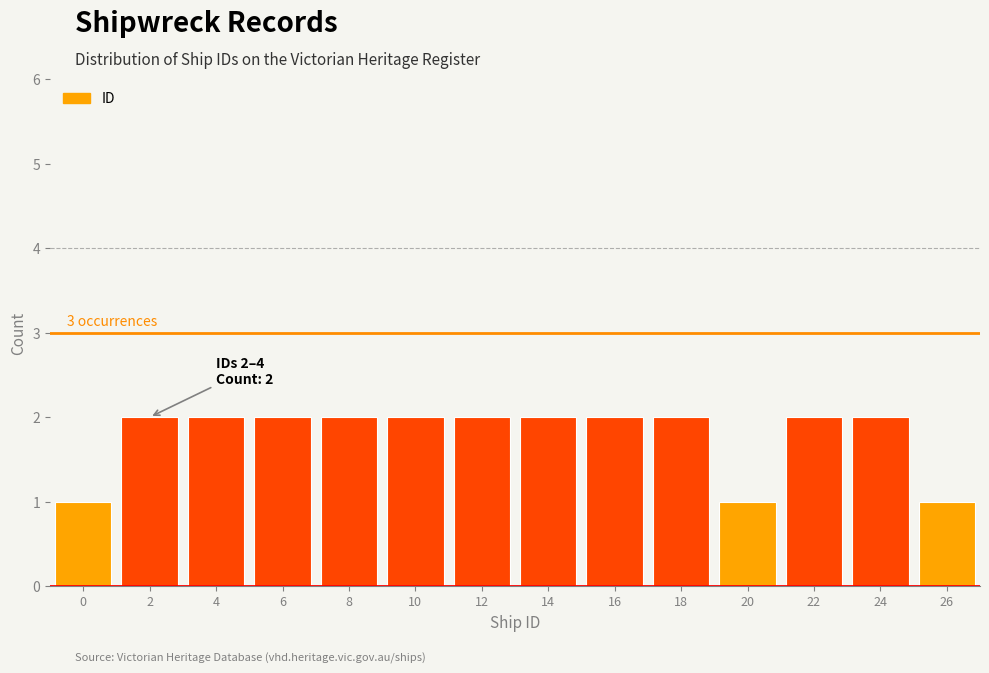

Reading left to right, transcribe all the data shown in this chart.

1	2	2	2	2	2	2	2	2	2	1	2	2	1